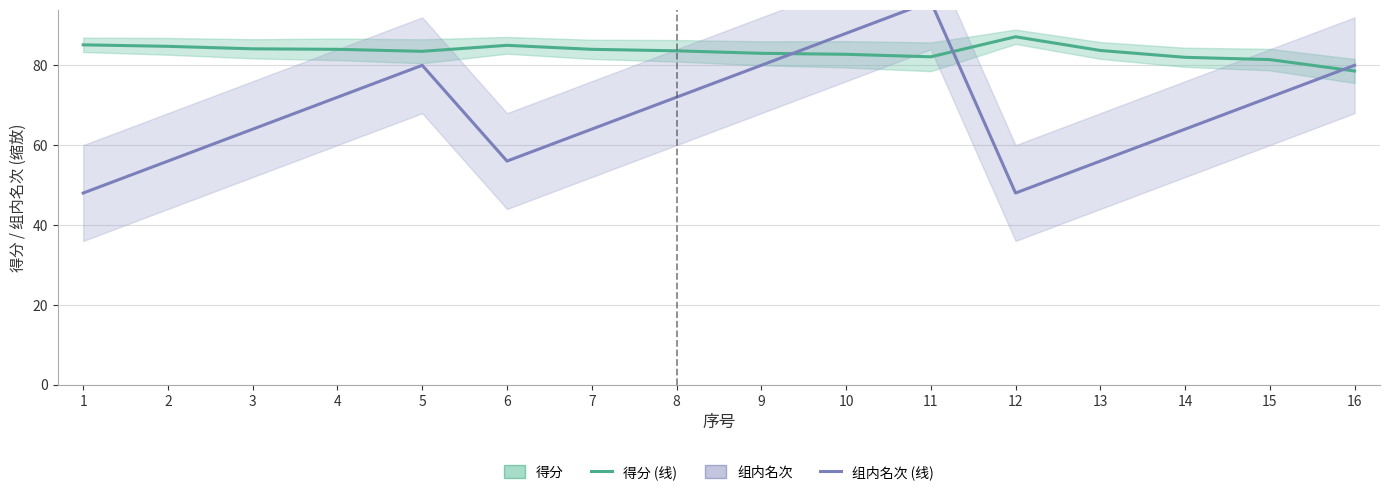

True or false: 组内名次 (×8) has a value of 56.0 at 6.

True